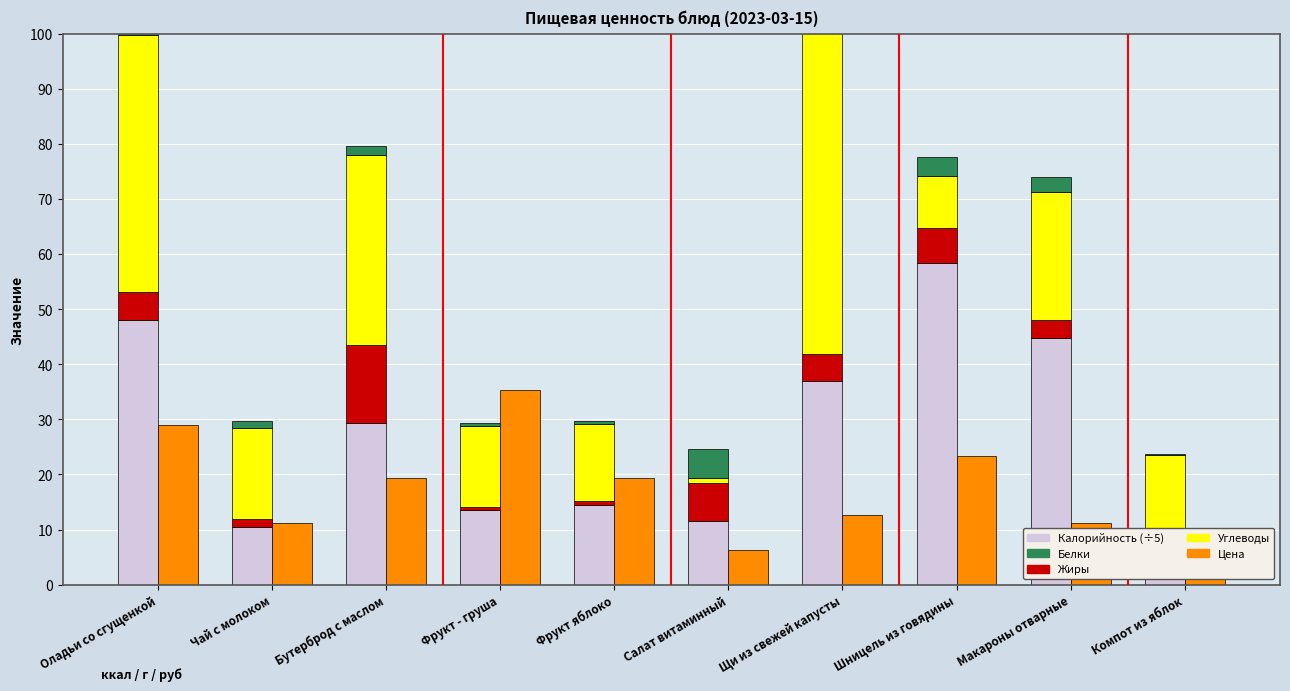

What is the difference between the maximum and minimum values in the Углеводы series?

57.5